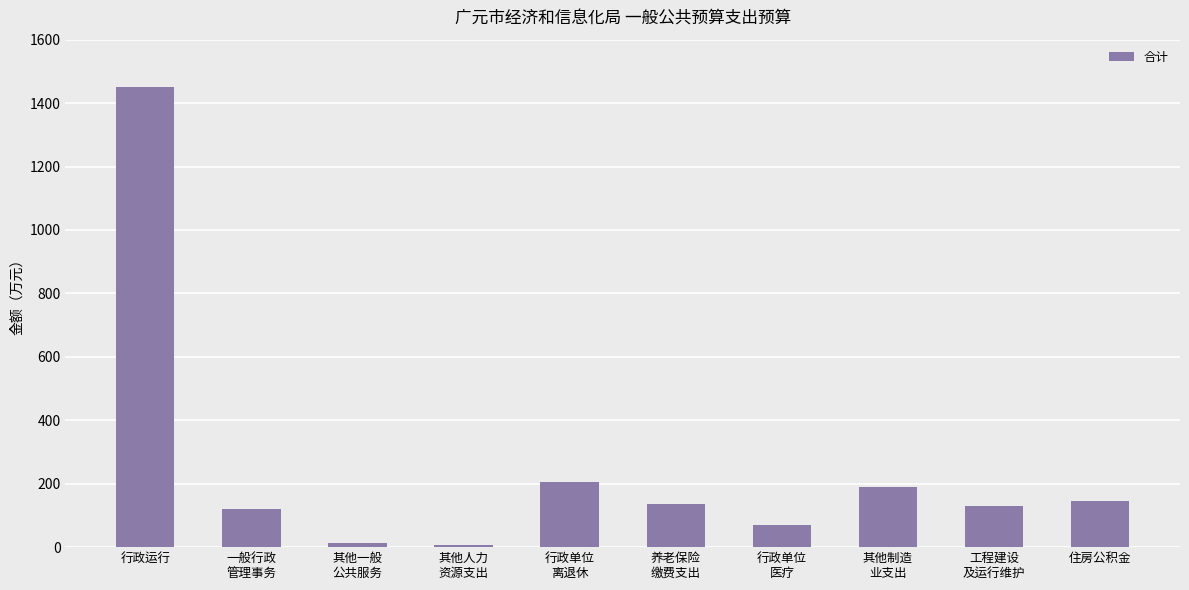

Are the bars horizontal?

No